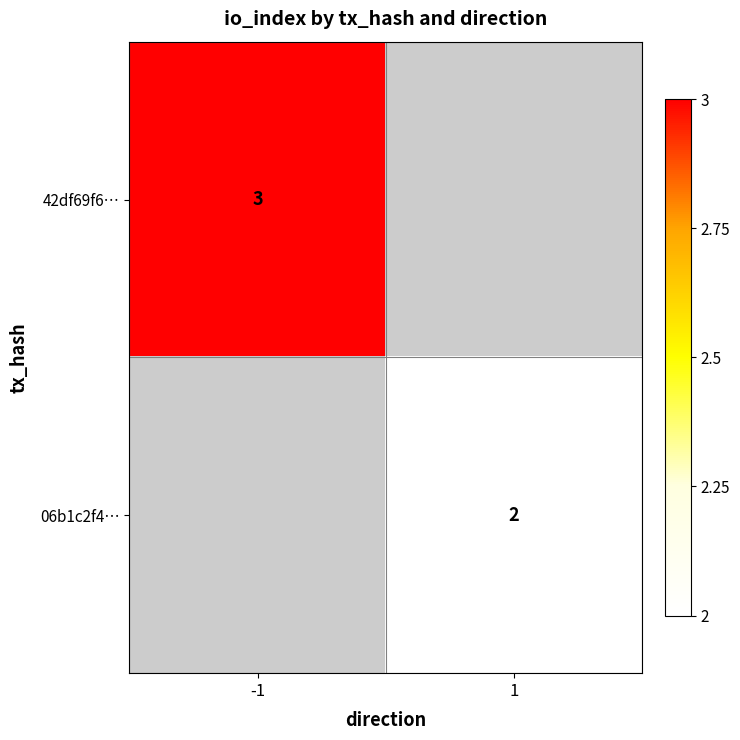

Which has a higher value, 1 or -1?

-1